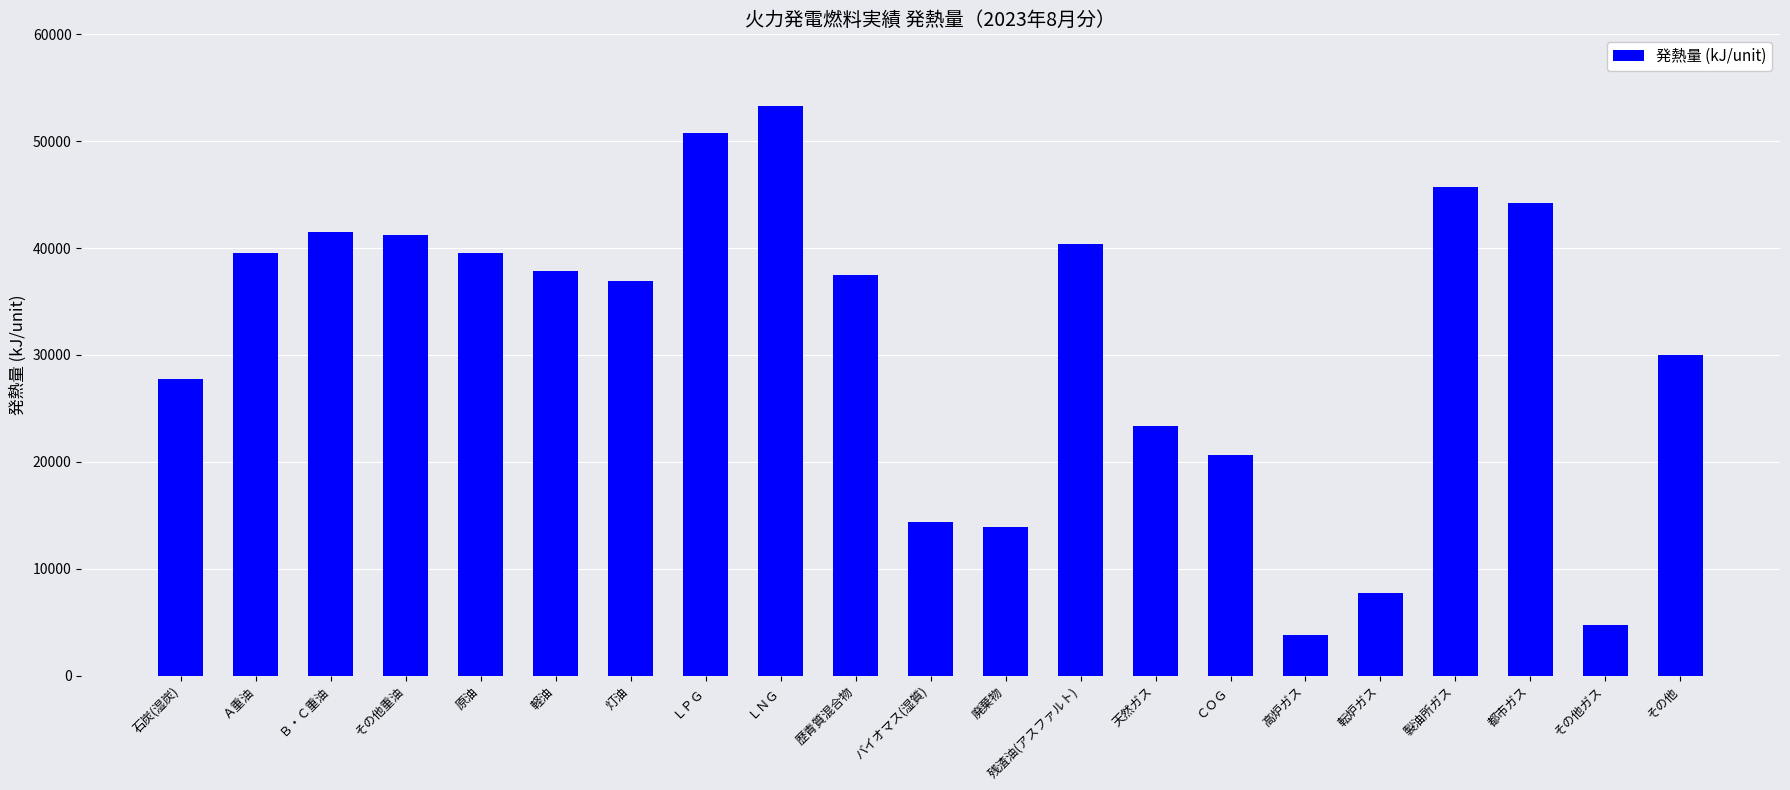

Where does the data first go above 37480?

Ａ重油